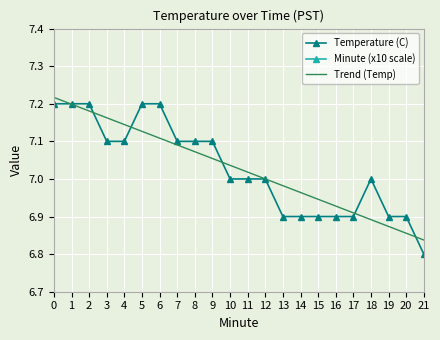

How many times do Trend (Temp) and Temperature (C) cross each other?

6